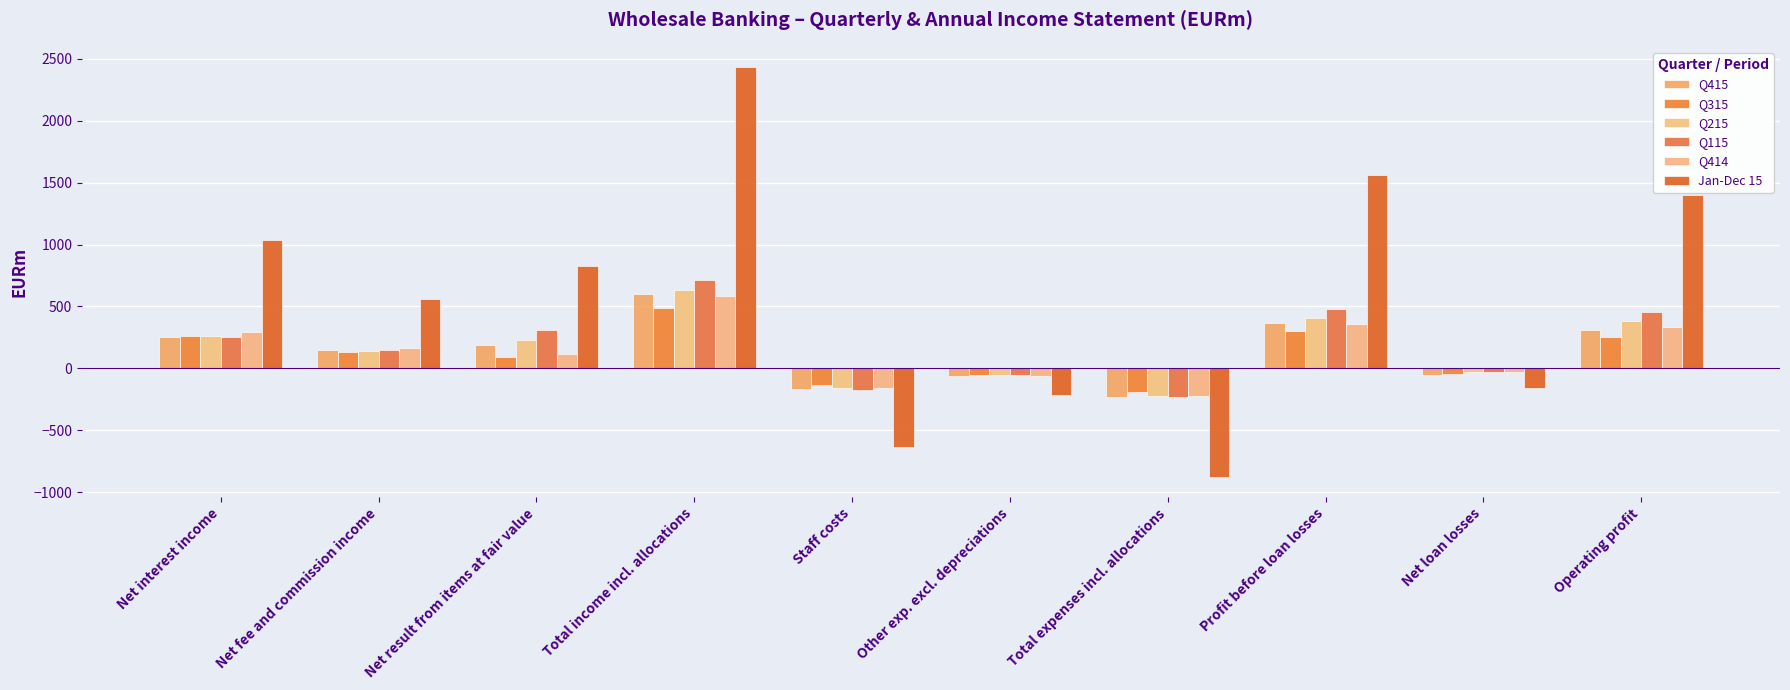

What is the difference between the maximum and second lowest values in the Q115 series?

886